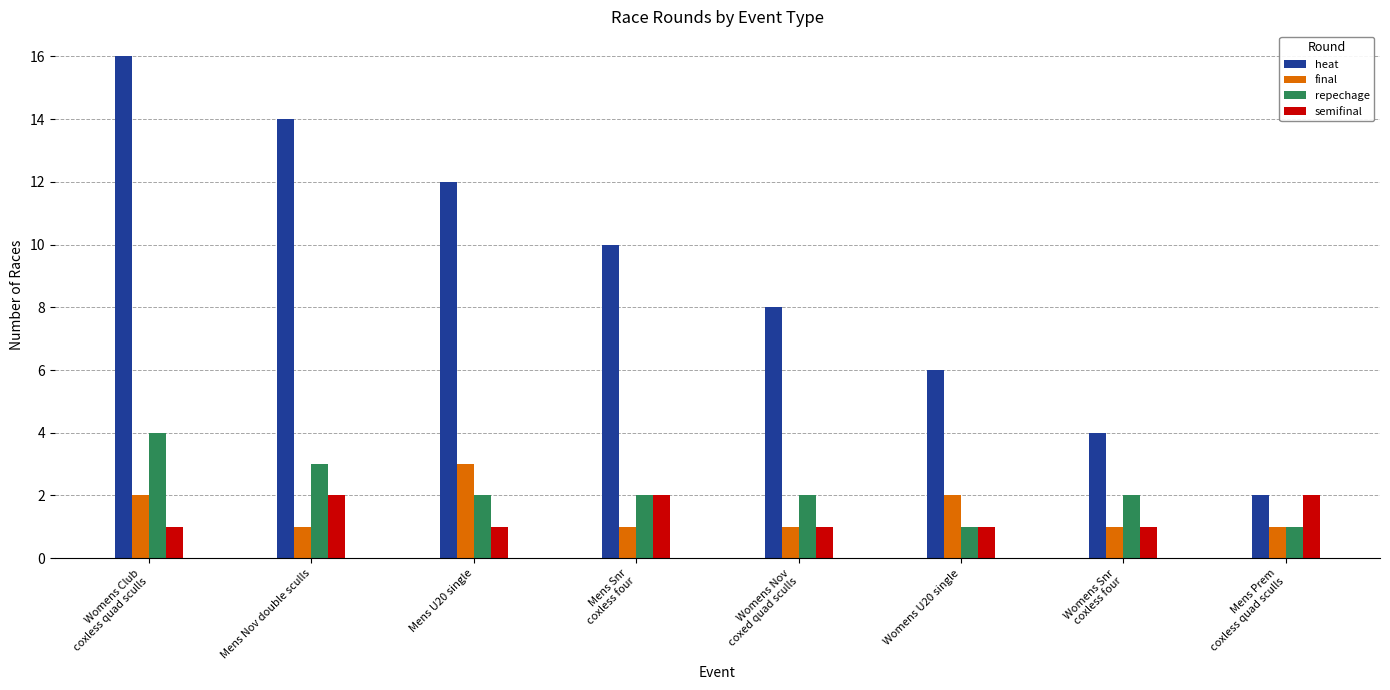

Rank the series by their maximum value, from lowest to highest.

semifinal, final, repechage, heat